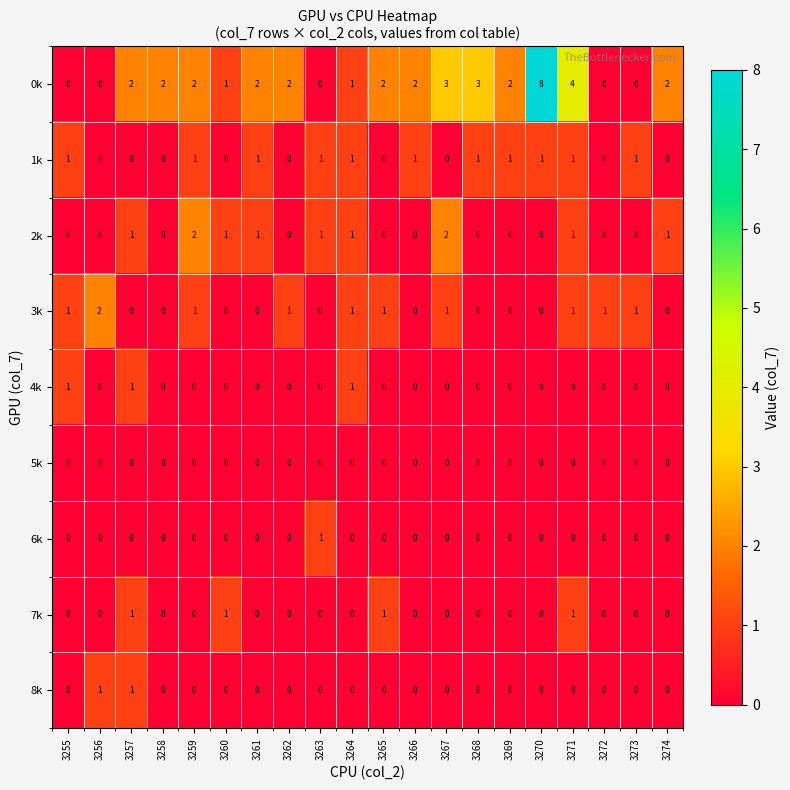

Which series has the largest total across all categories?

0k